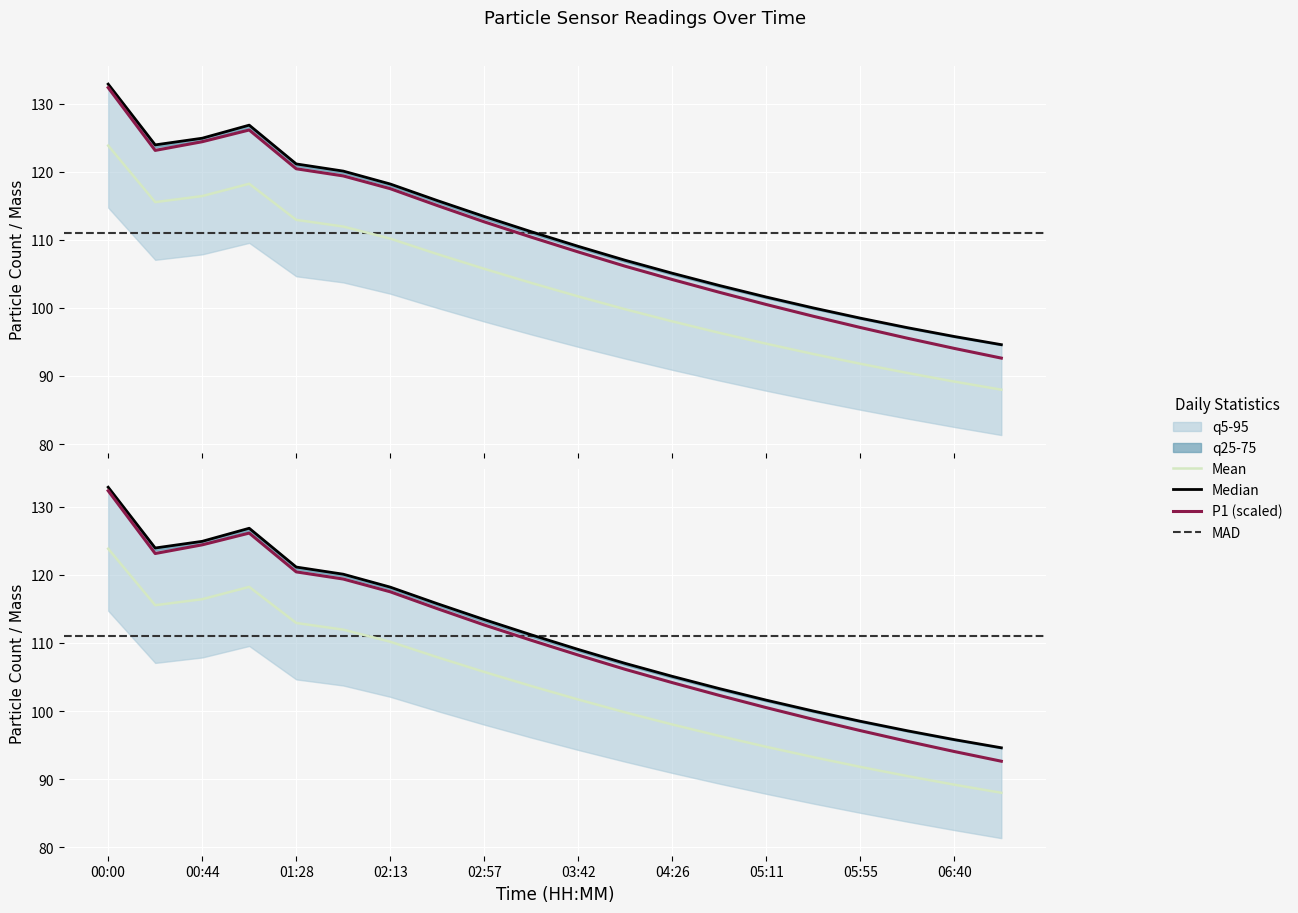

Reading left to right, extract all data points from this chart.

N25: 00:00=132.9	00:22=124.0	00:44=124.9	01:06=126.9	01:28=121.2	01:51=120.1	02:13=118.2	02:35=115.8	02:57=113.4	03:20=111.2	03:42=109.0	04:04=107.0	04:26=105.1	04:49=103.3	05:11=101.6	05:33=100.0	05:55=98.5	06:18=97.1	06:40=95.8	07:02=94.6
N1: 00:00=132.9	00:22=124.0	00:44=124.9	01:06=126.9	01:28=121.2	01:51=120.1	02:13=118.2	02:35=115.8	02:57=113.4	03:20=111.2	03:42=109.0	04:04=107.0	04:26=105.1	04:49=103.3	05:11=101.6	05:33=100.0	05:55=98.5	06:18=97.1	06:40=95.8	07:02=94.6
N4: 00:00=123.9	00:22=115.5	00:44=116.4	01:06=118.2	01:28=112.9	01:51=112.0	02:13=110.2	02:35=107.9	02:57=105.7	03:20=103.7	03:42=101.7	04:04=99.8	04:26=98.0	04:49=96.3	05:11=94.7	05:33=93.2	05:55=91.8	06:18=90.4	06:40=89.2	07:02=88.0
N05: 00:00=123.9	00:22=115.5	00:44=116.4	01:06=118.2	01:28=112.9	01:51=112.0	02:13=110.2	02:35=107.9	02:57=105.7	03:20=103.7	03:42=101.7	04:04=99.8	04:26=98.0	04:49=96.3	05:11=94.7	05:33=93.2	05:55=91.8	06:18=90.4	06:40=89.2	07:02=88.0
N10: 00:00=132.4	00:22=123.2	00:44=124.4	01:06=126.2	01:28=120.4	01:51=119.4	02:13=117.5	02:35=115.0	02:57=112.6	03:20=110.4	03:42=108.2	04:04=106.1	04:26=104.2	04:49=102.3	05:11=100.5	05:33=98.8	05:55=97.1	06:18=95.5	06:40=94.0	07:02=92.6
P1: 00:00=132.4	00:22=123.2	00:44=124.4	01:06=126.2	01:28=120.4	01:51=119.4	02:13=117.5	02:35=115.0	02:57=112.6	03:20=110.4	03:42=108.2	04:04=106.1	04:26=104.2	04:49=102.3	05:11=100.5	05:33=98.8	05:55=97.1	06:18=95.5	06:40=94.0	07:02=92.6